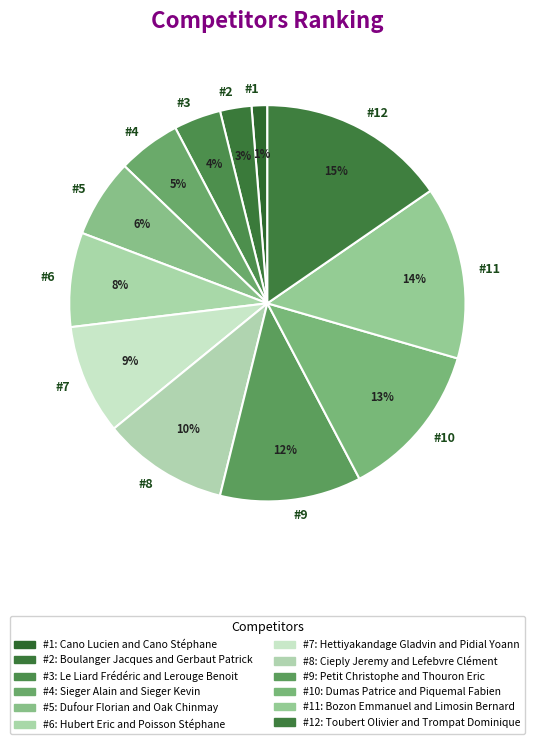

Combined, do #11 and #8 account for over 50%?

No